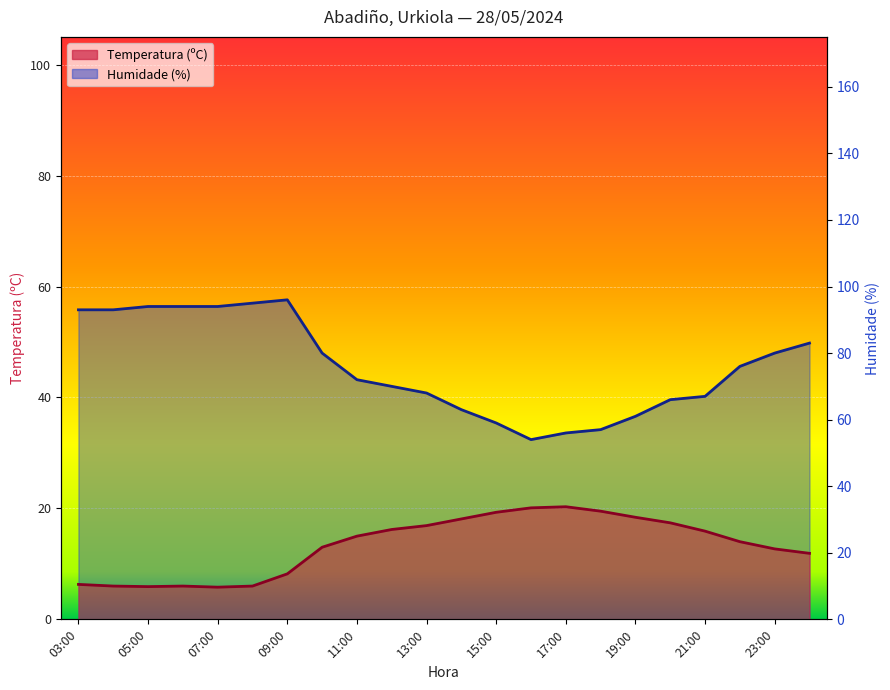

The Temperatura (ºC) series shows 18.1 at 14:00. True or false?

True